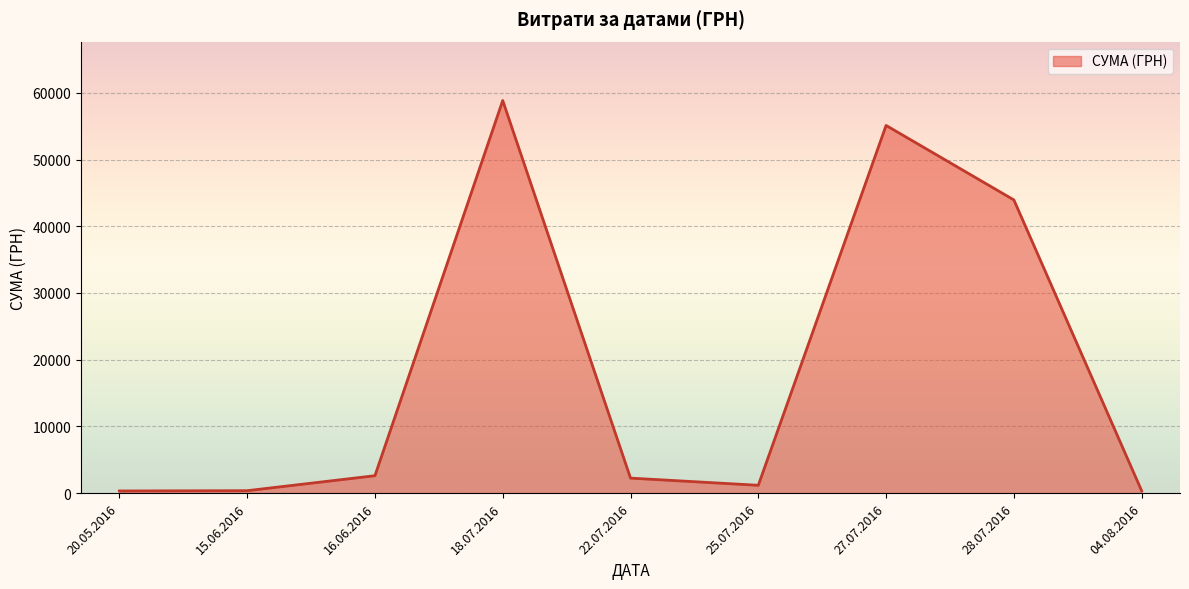

Between 18.07.2016 and 27.07.2016, which is larger?

18.07.2016